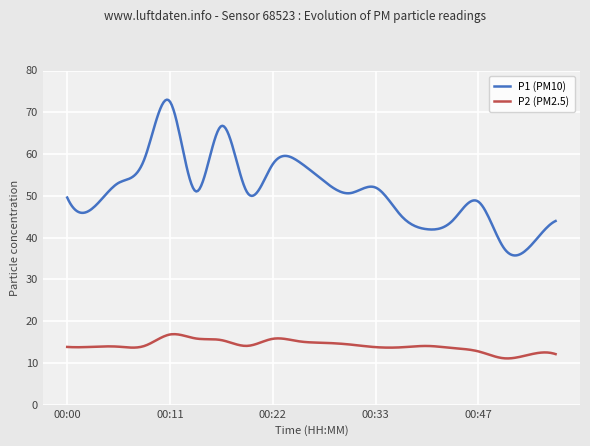

True or false: P1 (PM10) and P2 (PM2.5) cross at least once.

False